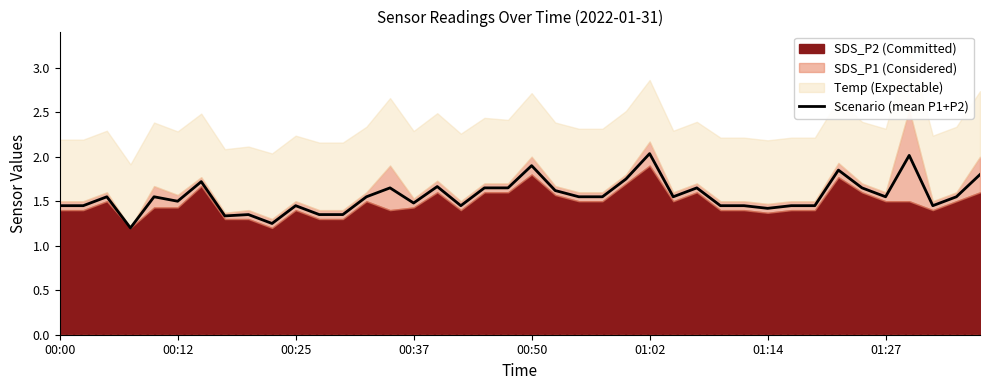

How many lines are shown in the chart?

1